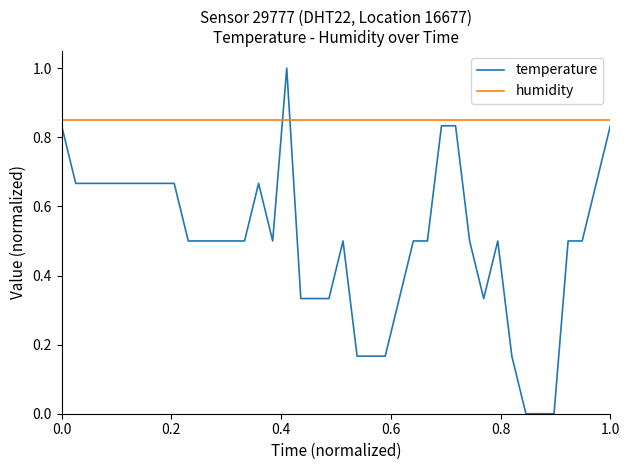

Is this an area chart (filled region under the line)?

No